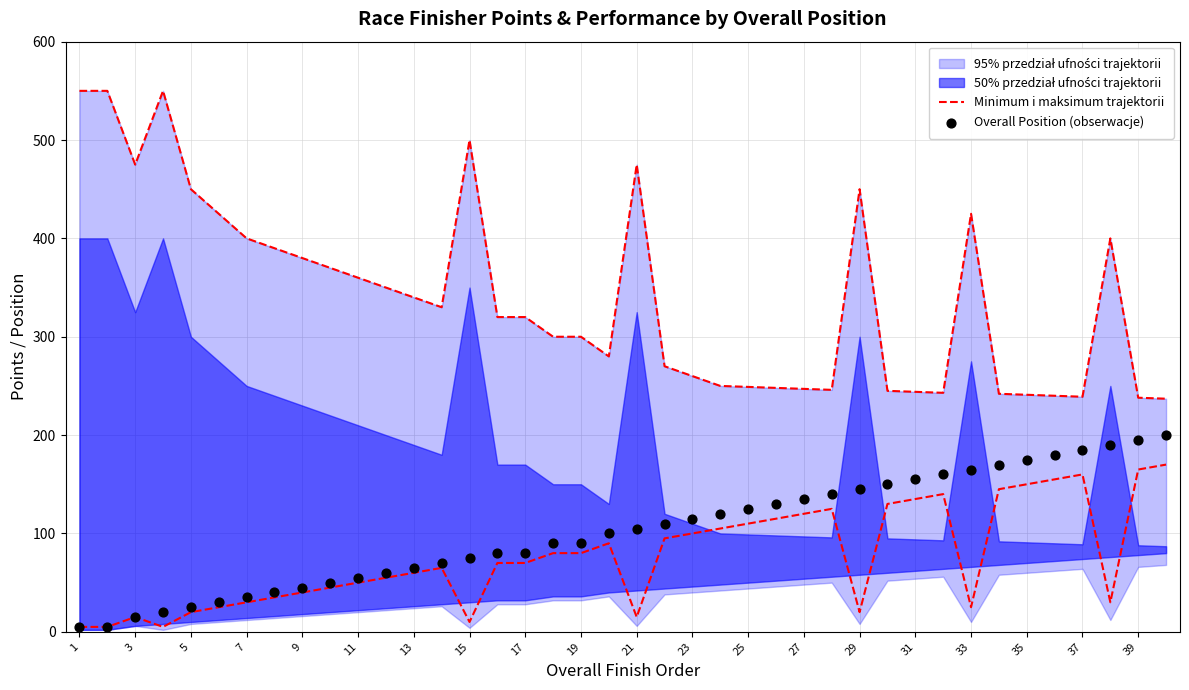

Which series contains the lowest Y value?

Overall Position (obserwacje)